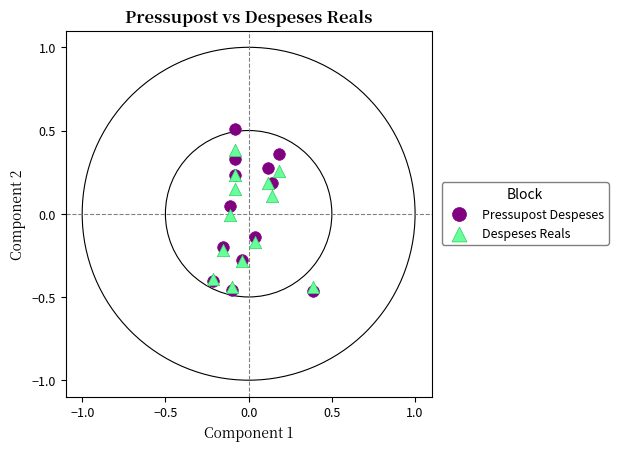

Which series contains the highest Y value?

Pressupost Despeses